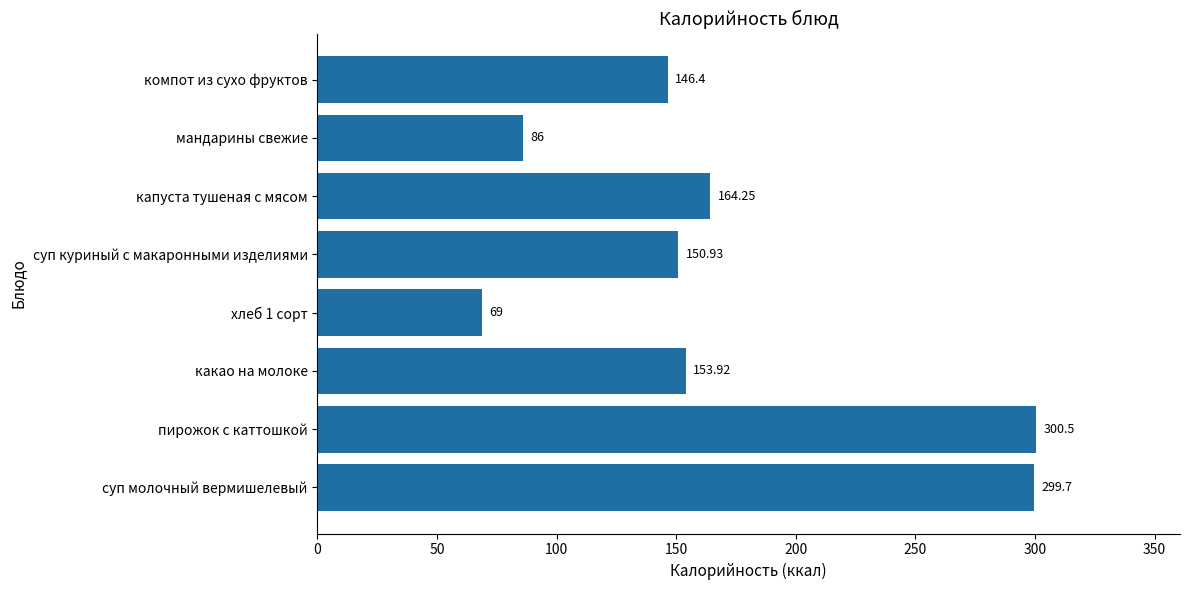

What is the sum of all values?

1370.7